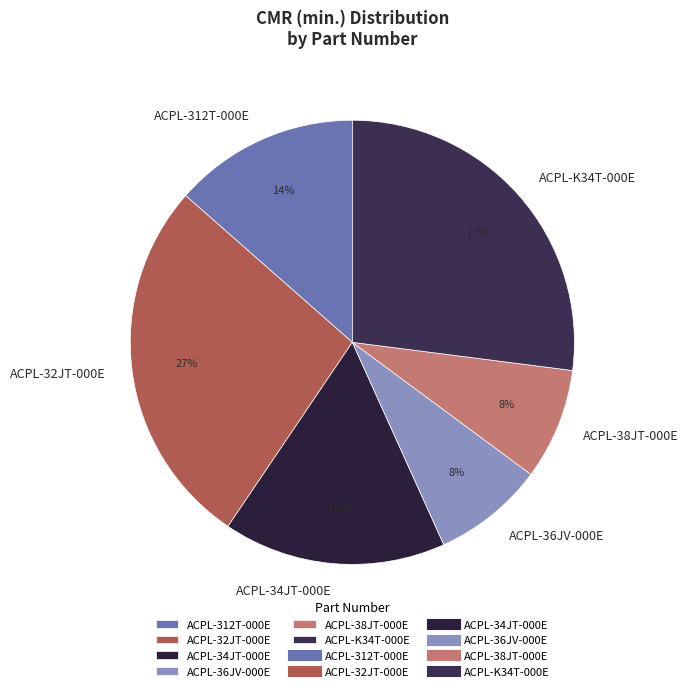

True or false: ACPL-312T-000E accounts for 14% of the total.

True